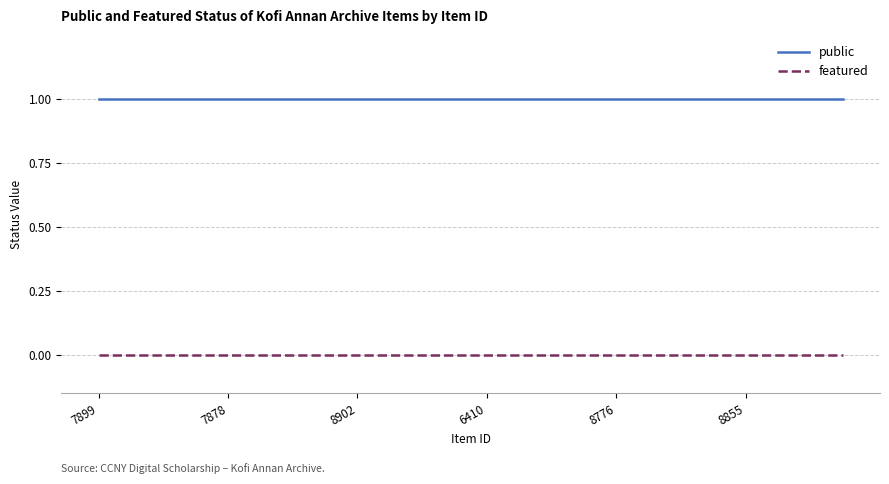

Which series has the largest total across all categories?

public